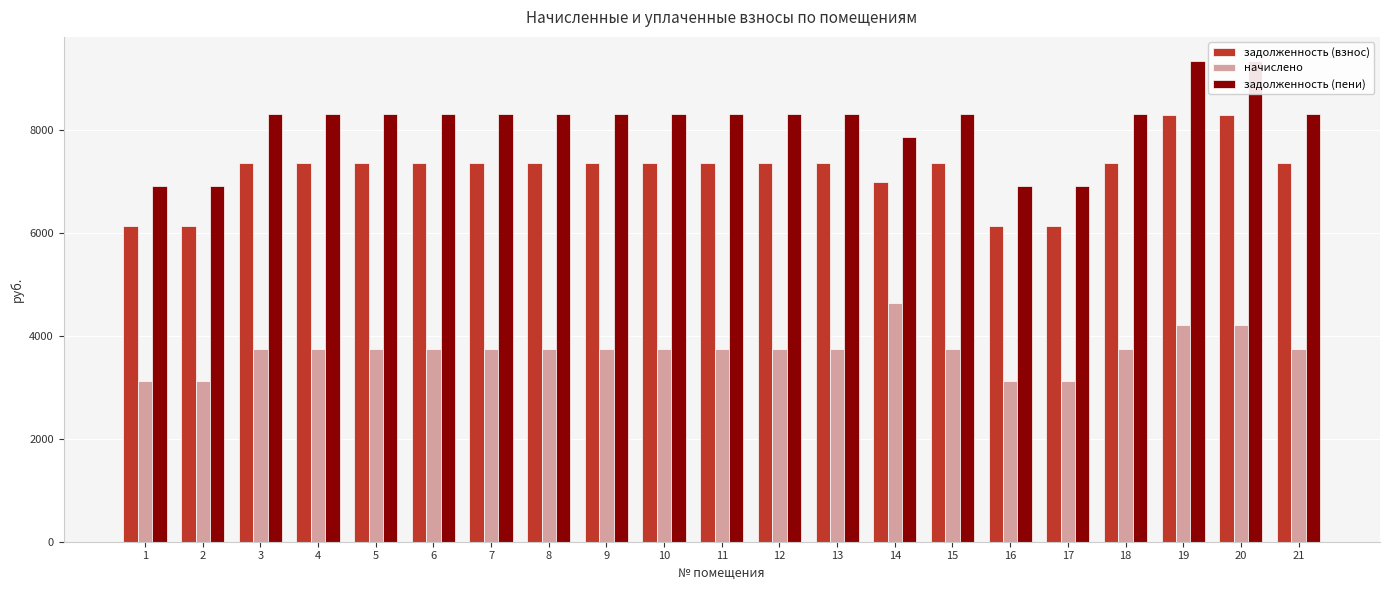

Does the chart contain any negative values?

No